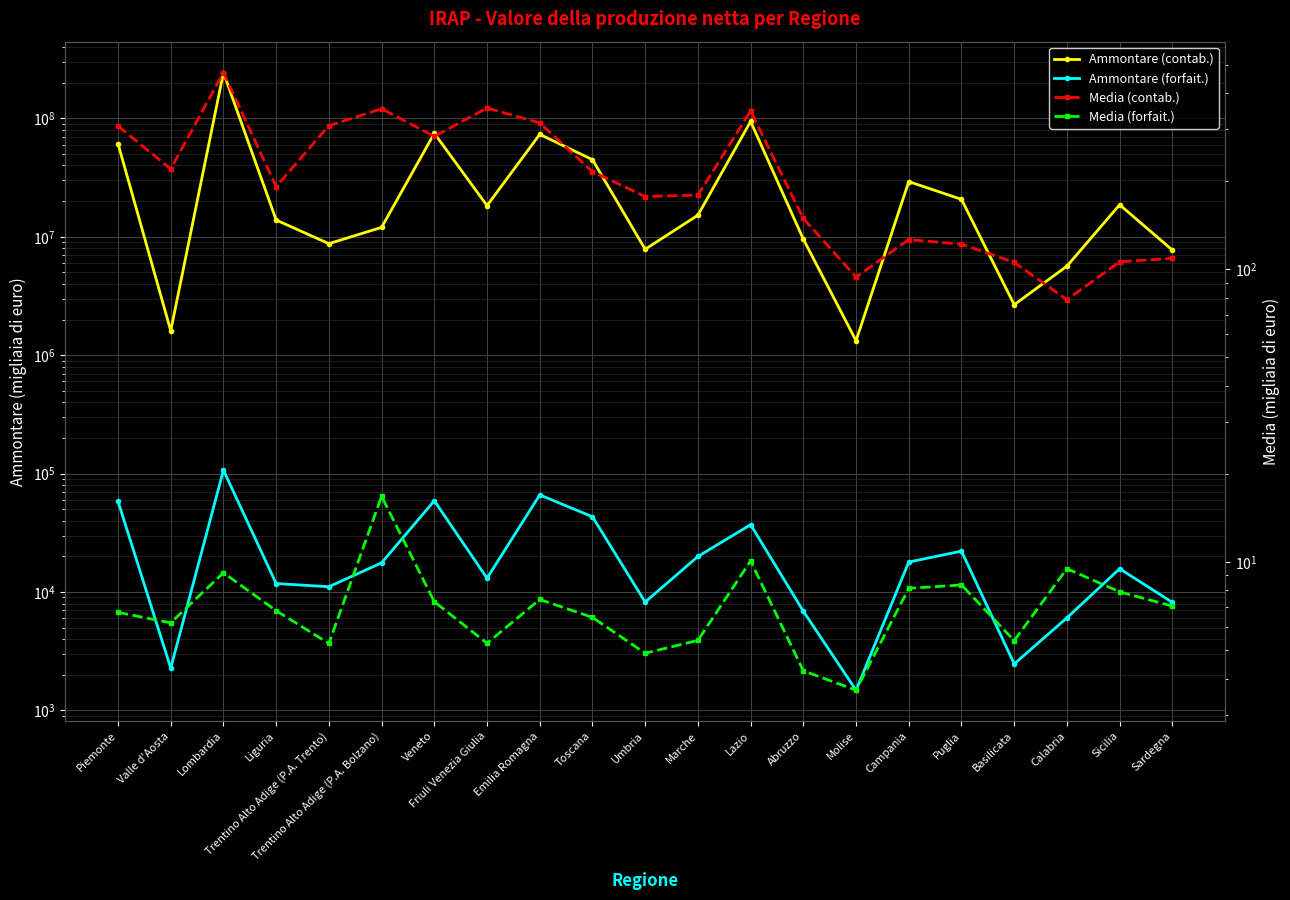

True or false: Media (forfait.) has a value of 13.4 at Sicilia.

False